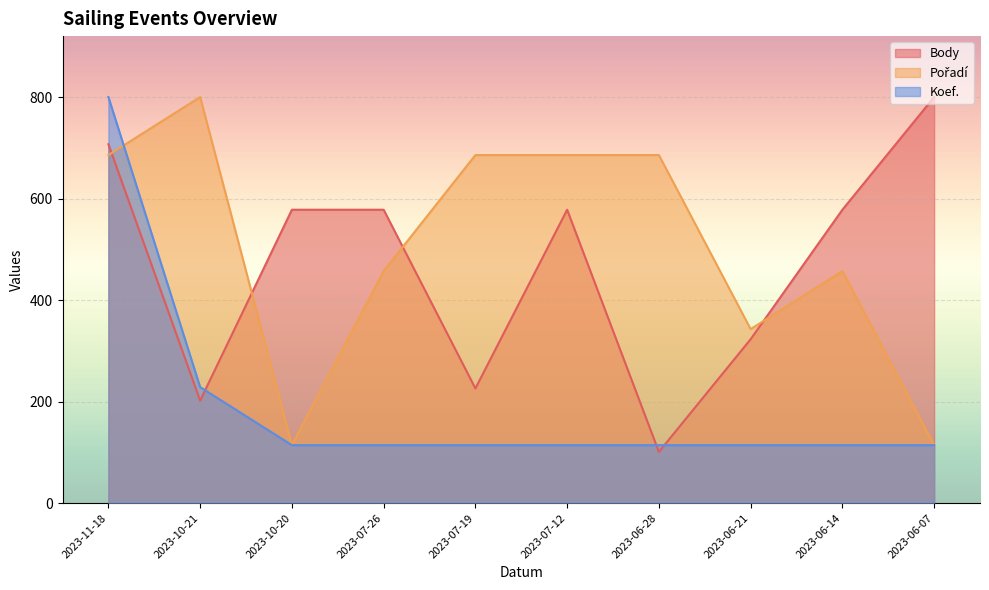

Between which two adjacent categories do Koef. and Body first intersect?

2023-10-21 and 2023-10-20